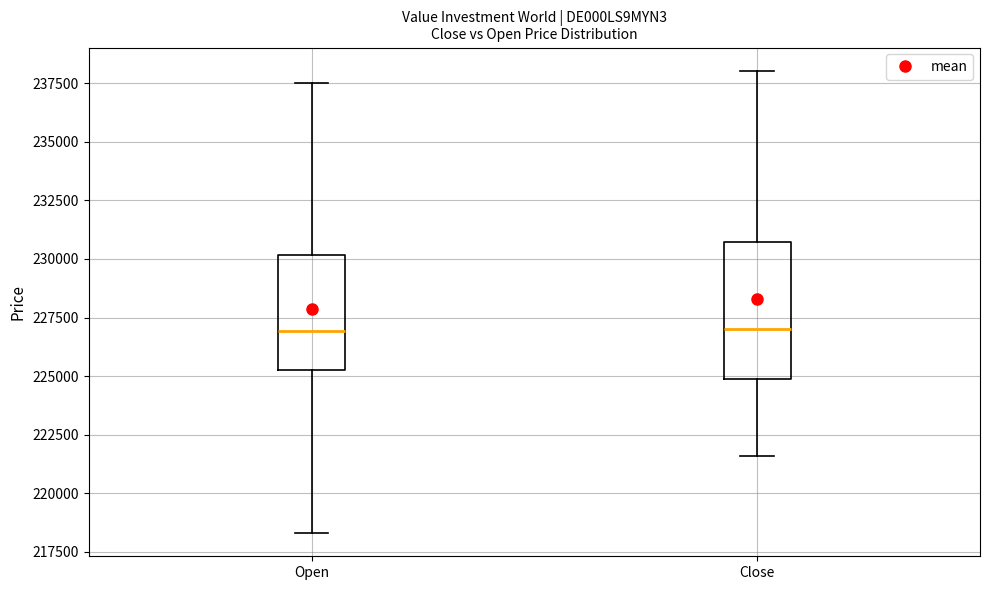

Reading left to right, read every box against the y-axis: the position of its median line, the range the box covers, and the ends of its whiskers. The values are not printed on the chart, so give them approximately, as read against the axis.

Open: median 227000, box 225000 to 230000, whiskers 218500 to 237500
Close: median 227000, box 225000 to 230500, whiskers 221500 to 238000